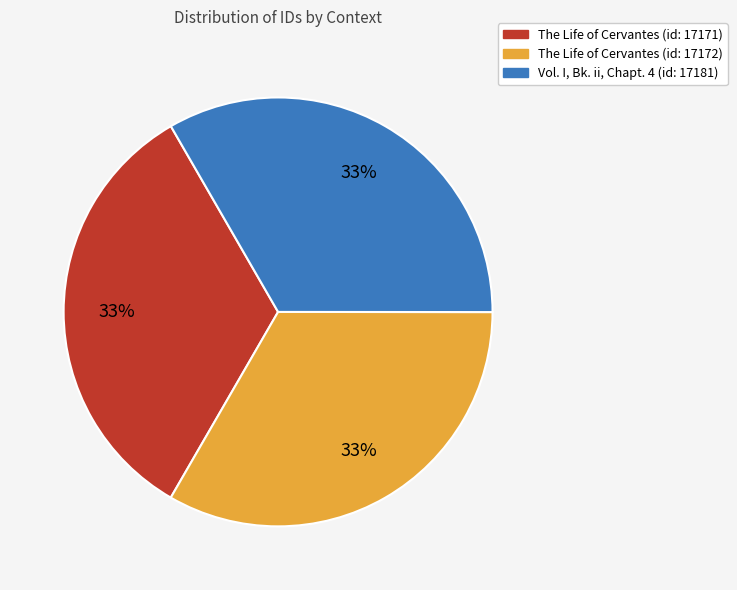

To the nearest percent, what is the average slice percentage?

33%